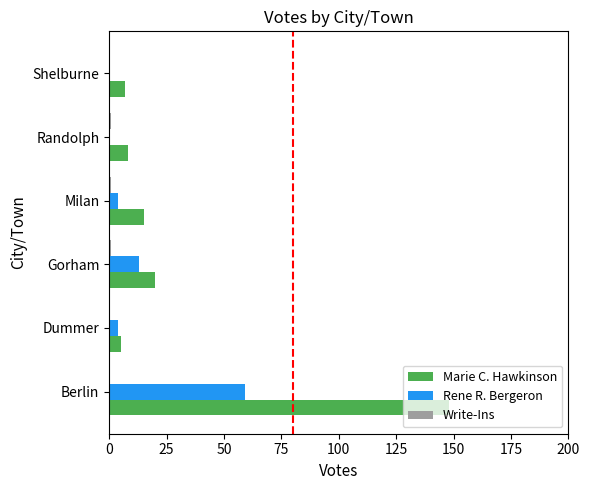

Where is Marie C. Hawkinson nearest to the value 76?

Gorham